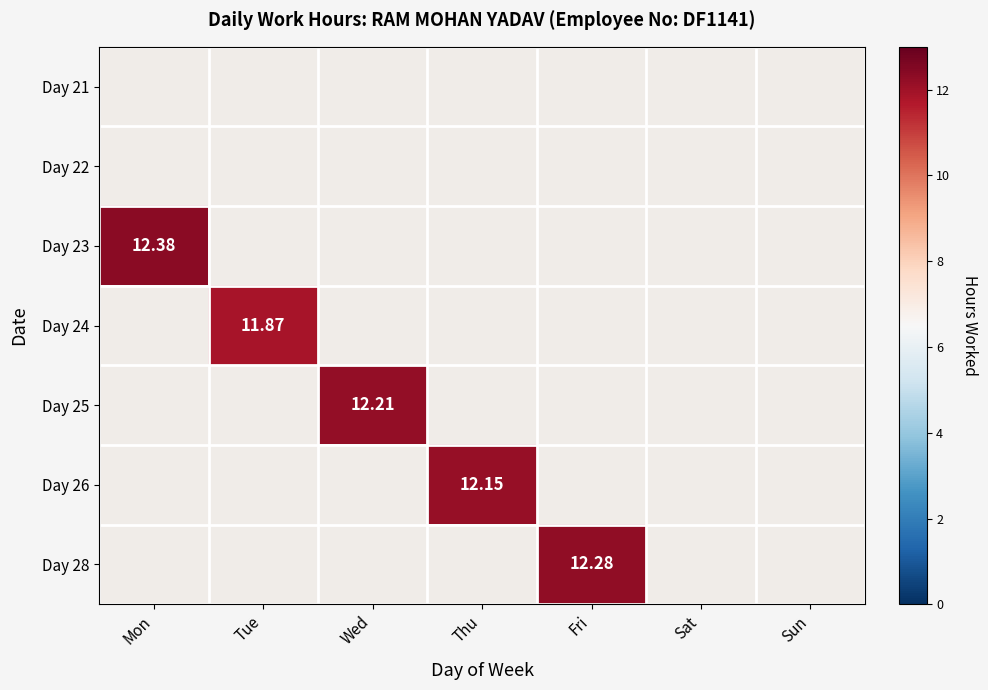

How many data points does each series have?

7